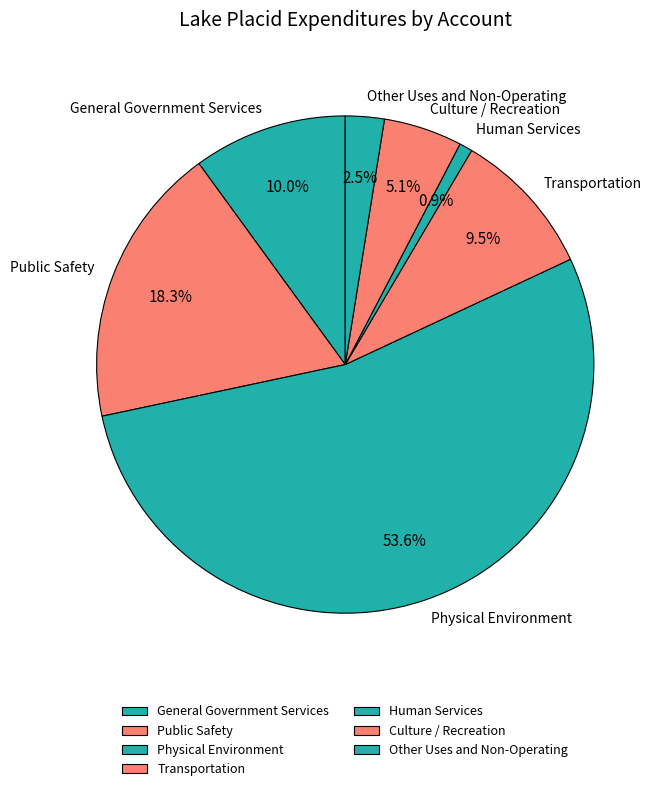

What is the ratio of the value at Transportation to the value at Human Services?

11.2